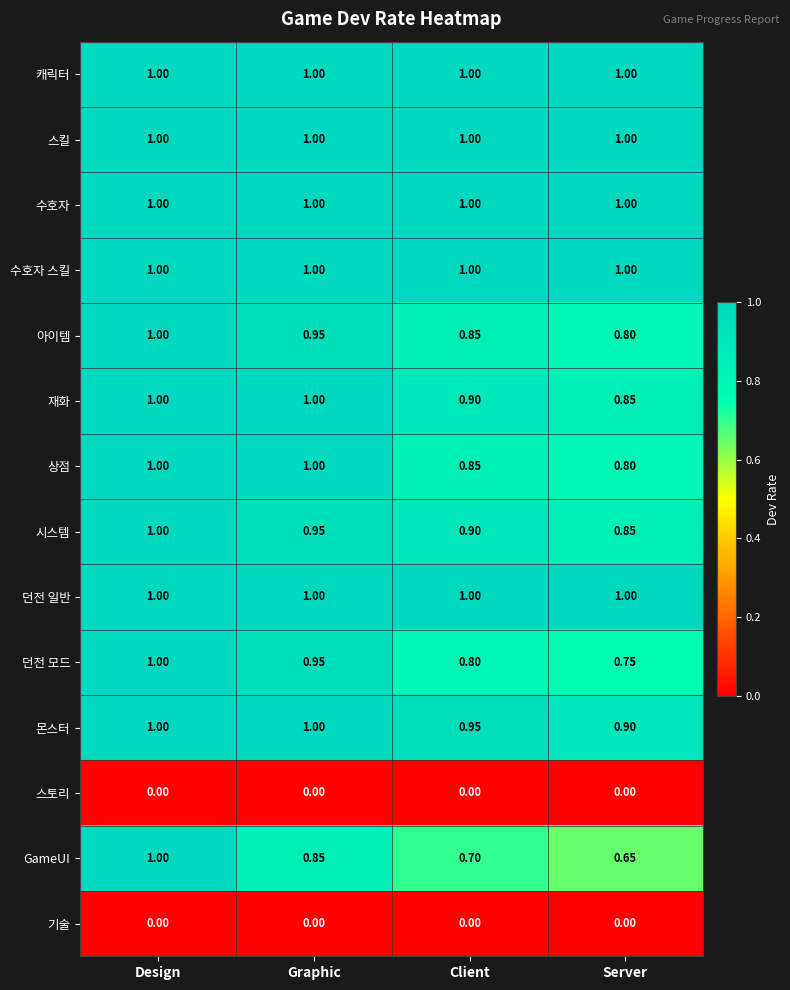

Is the value of 스킬 at Server greater than the value of 아이템 at Server?

Yes